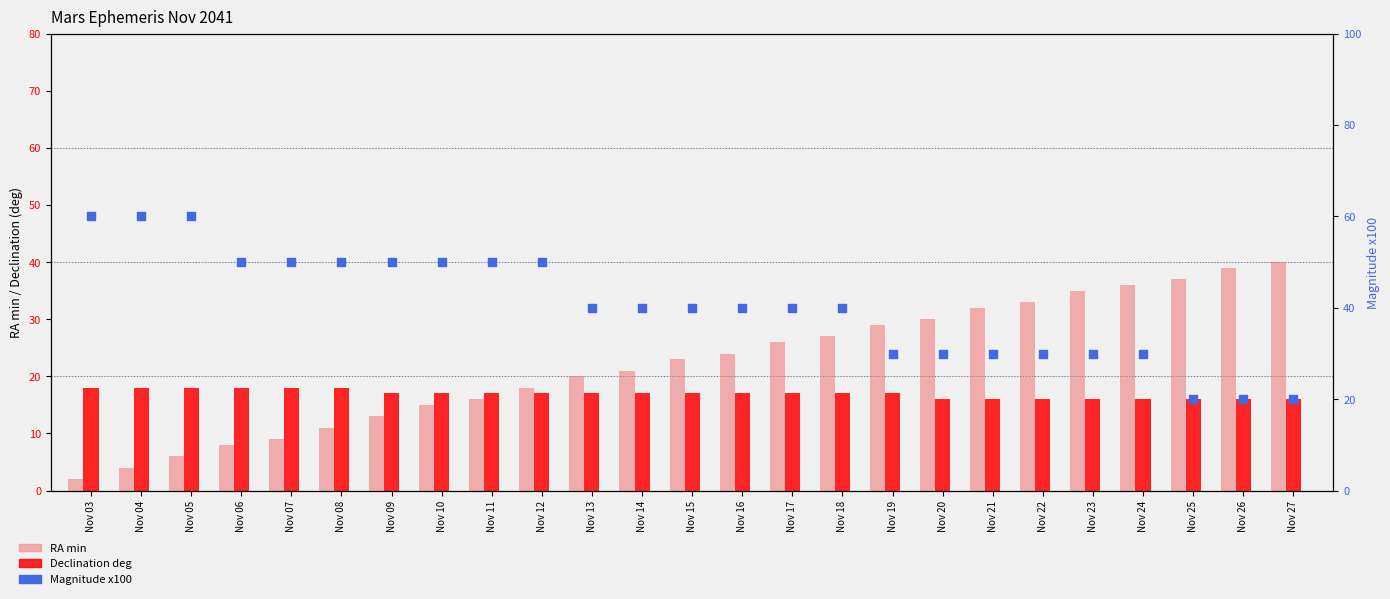

What is the total value across all series at Nov 14?

78